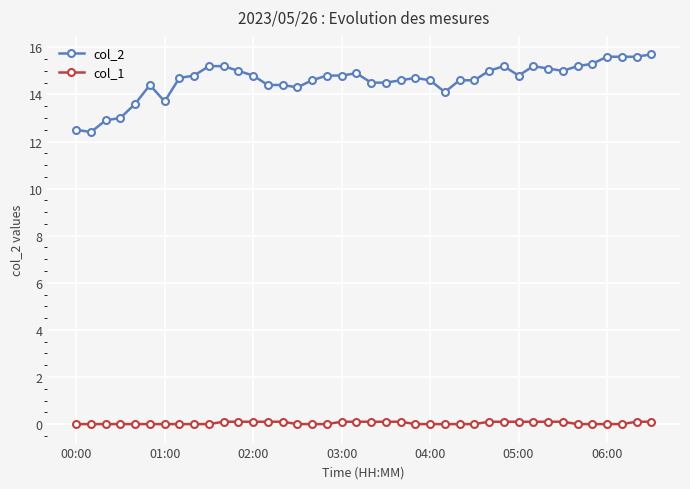

Which series has the largest range (max minus min)?

col_2